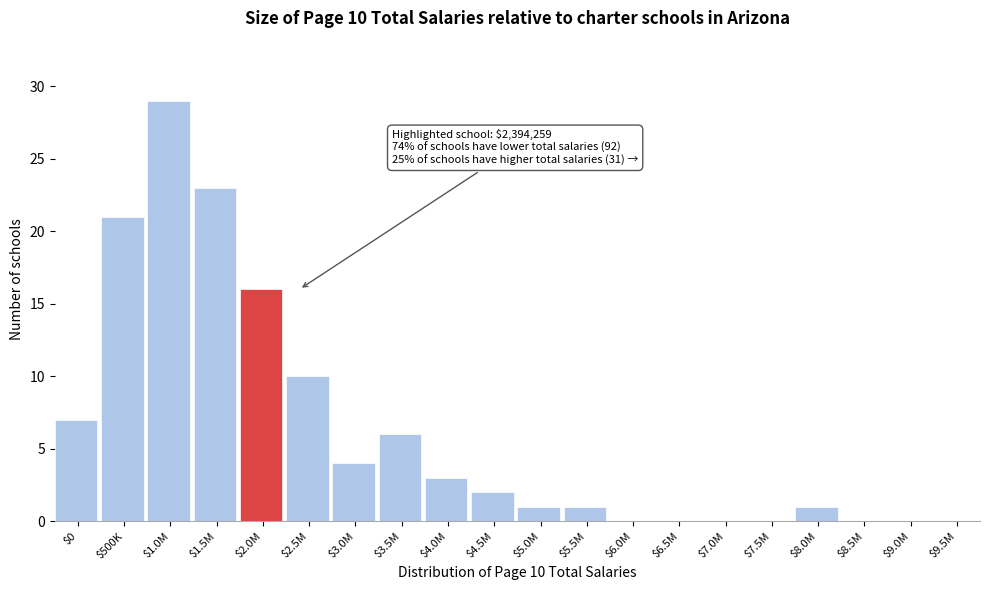

At which category does the chart reach its peak across all series?

$1.0M